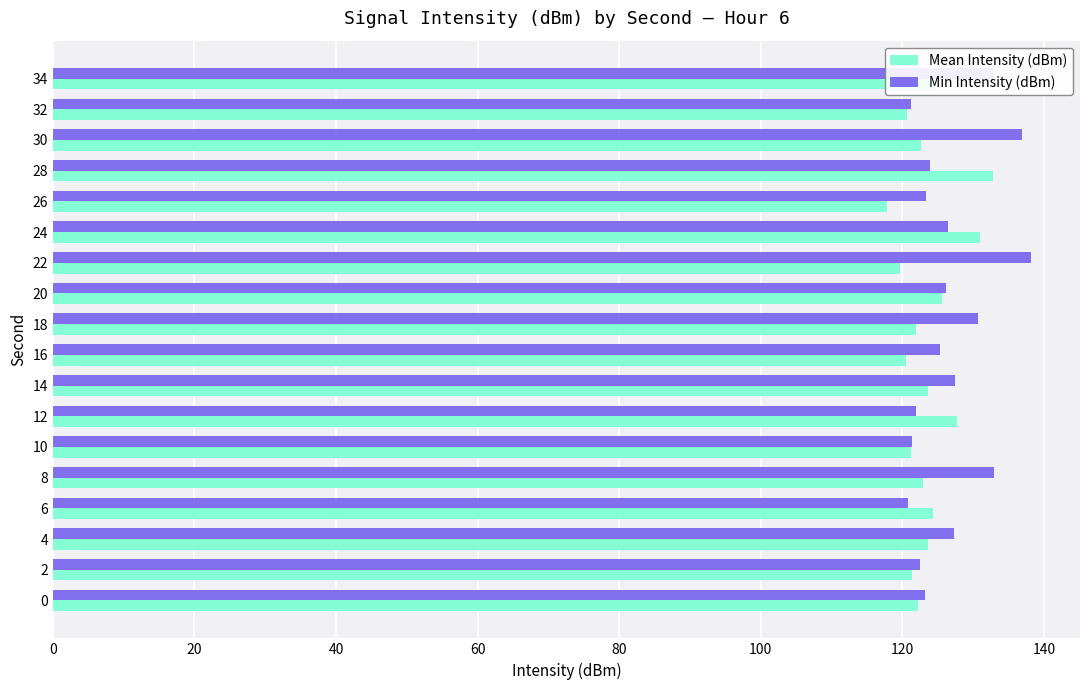

What is the difference between the second highest and second lowest values in the Mean Intensity (dBm) series?

11.4